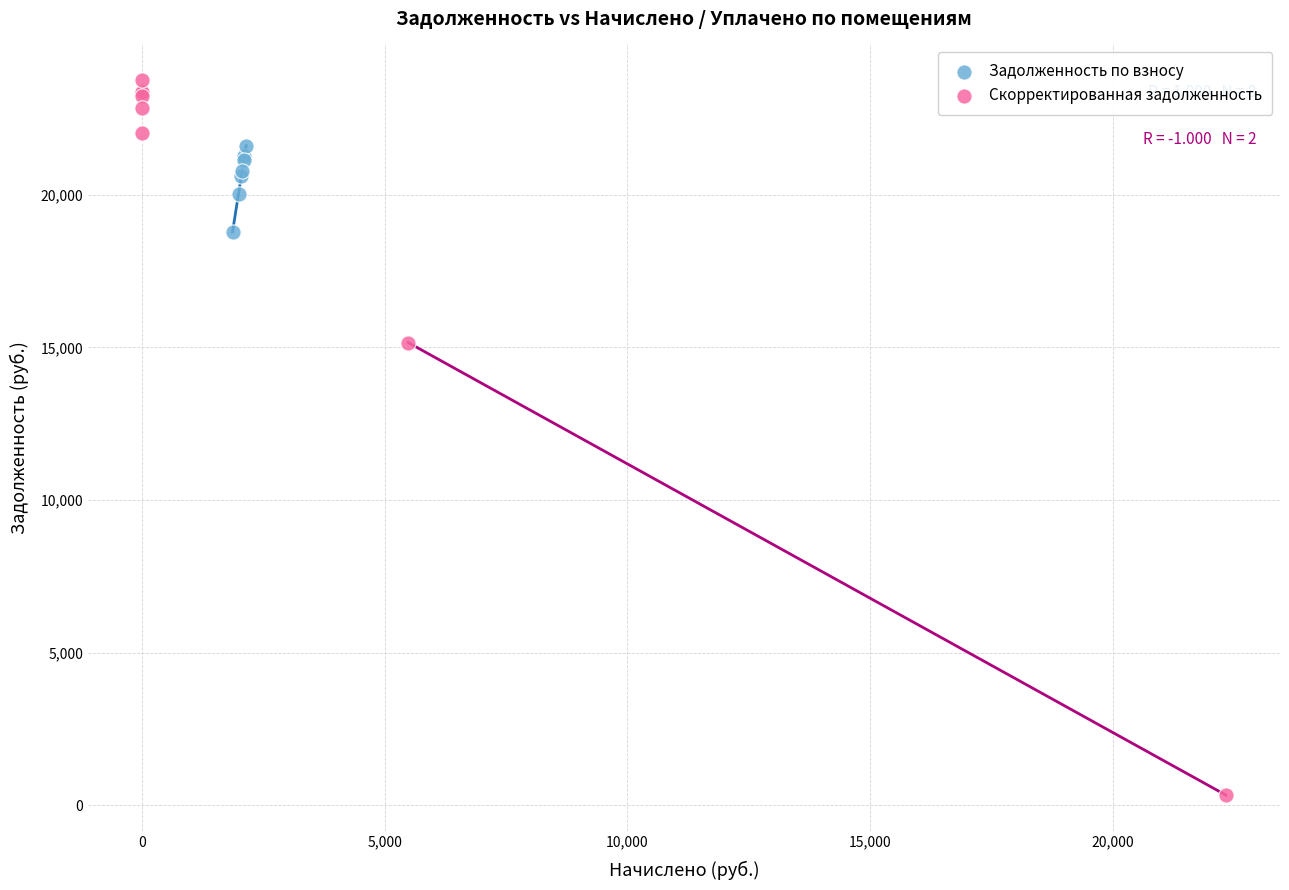

Which series contains the highest Y value?

Скорректированная задолженность